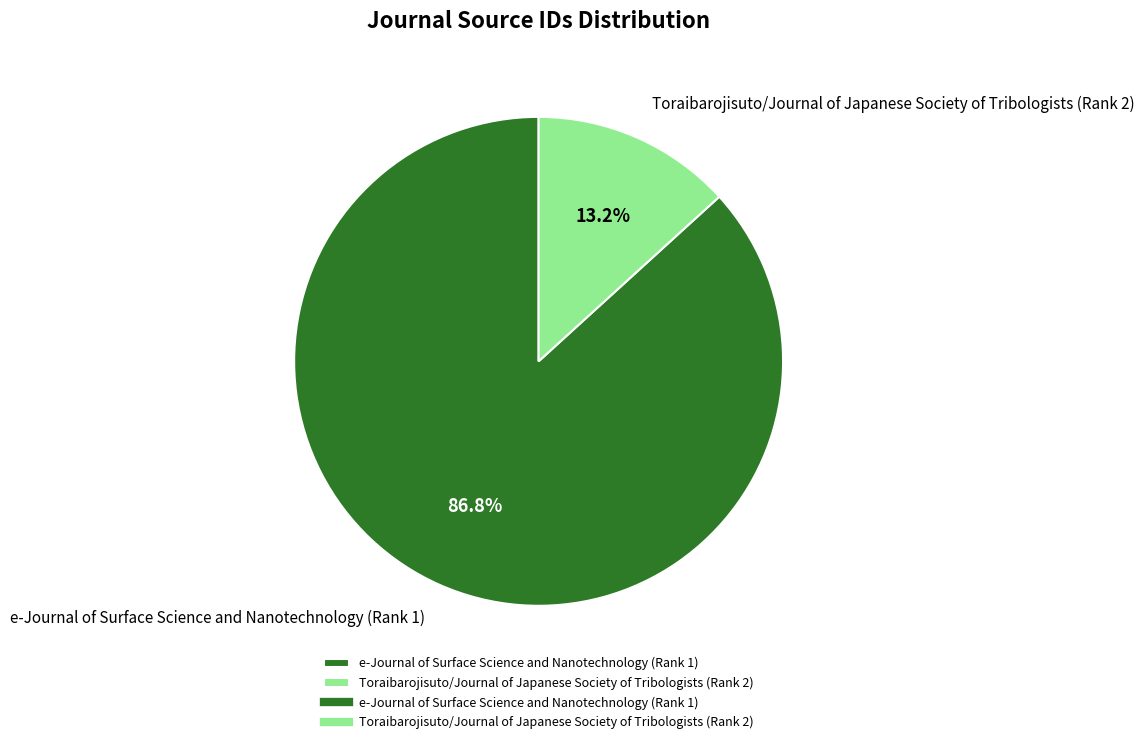

Which slice represents more than half of the pie?

e-Journal of Surface Science and Nanotechnology (Rank 1)